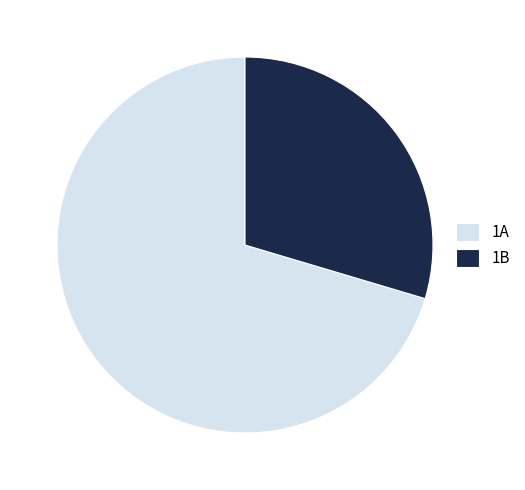

Approximately how many times larger is the value at 1B compared to 1A?

0.4